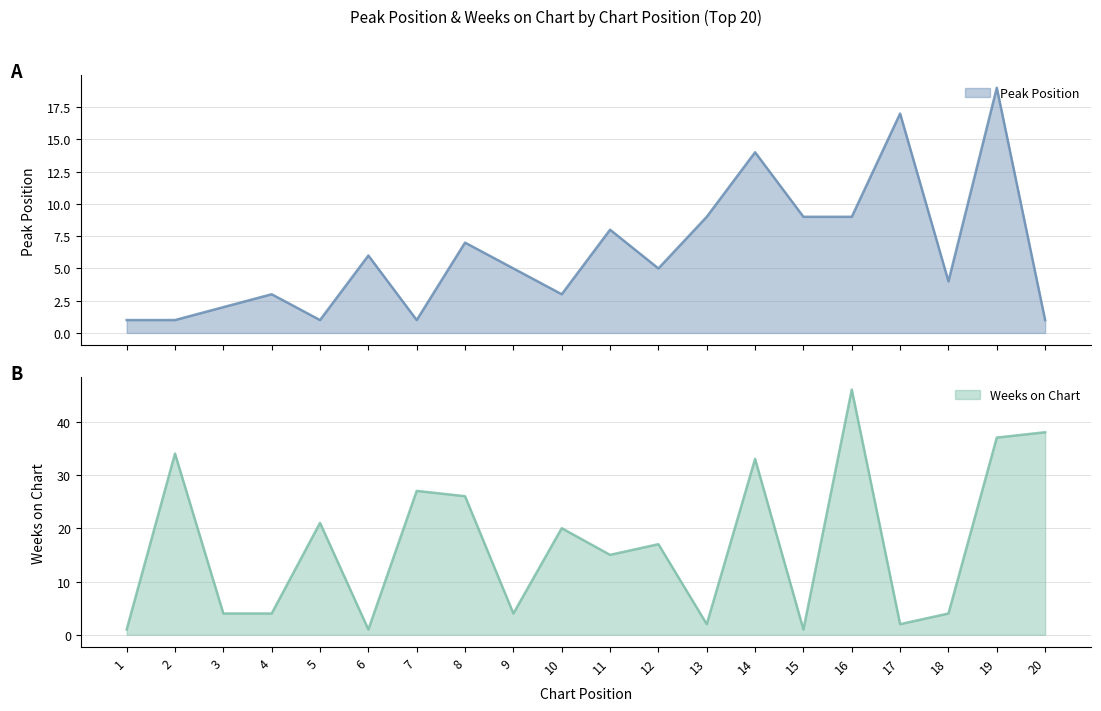

What is the difference between the Peak Position values at 6 and 20?

5